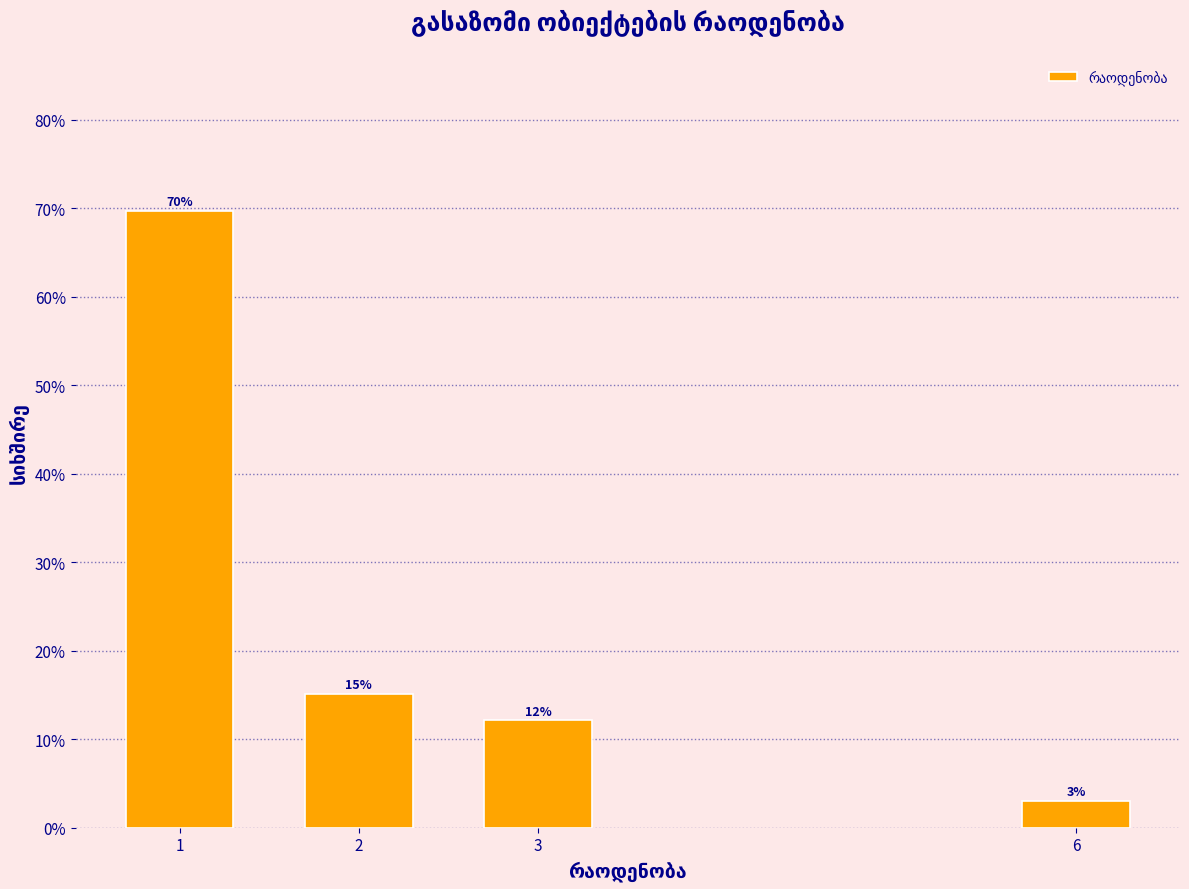

What is the greatest value displayed?

69.7